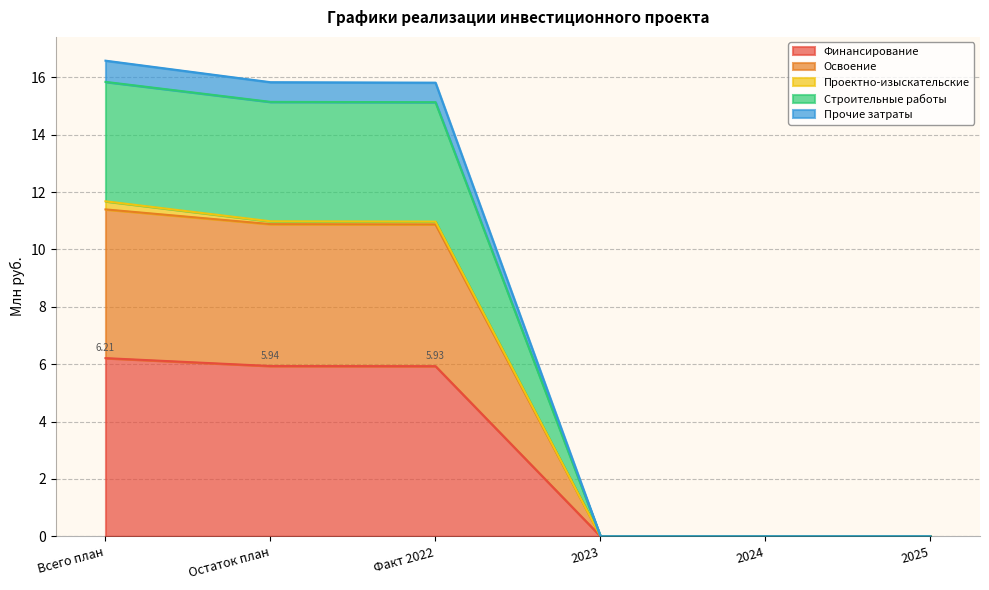

Does the chart have visible grid lines?

Yes